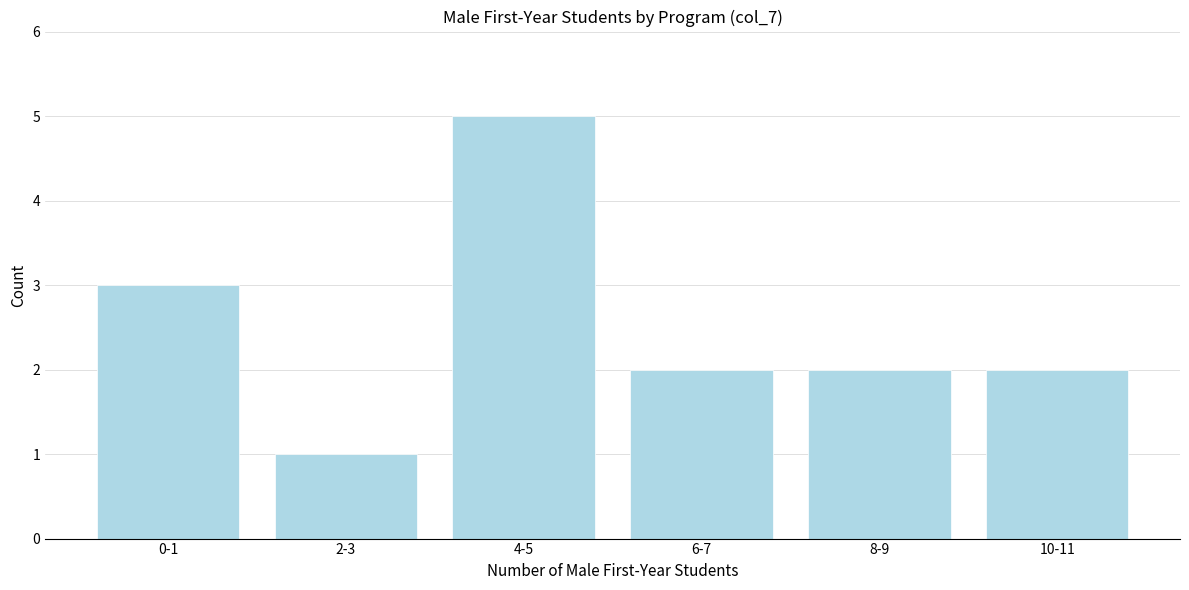

Reading left to right, transcribe all the data shown in this chart.

0-1=3	2-3=1	4-5=5	6-7=2	8-9=2	10-11=2